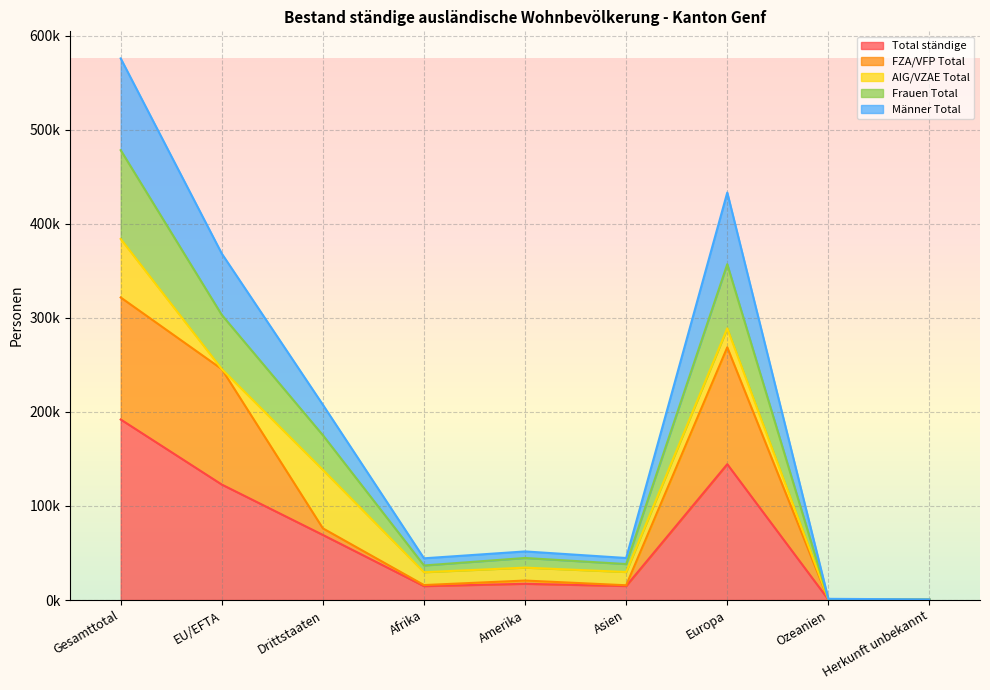

Does the chart display data point markers on the line(s)?

No